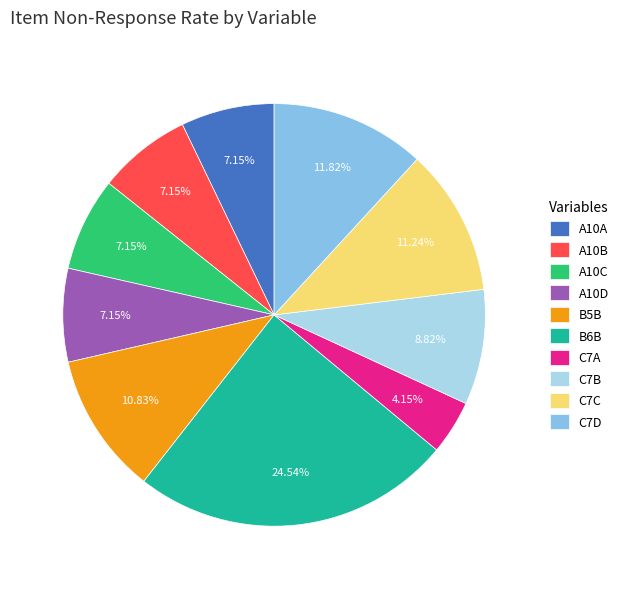

Count the number of slices in the pie.

10